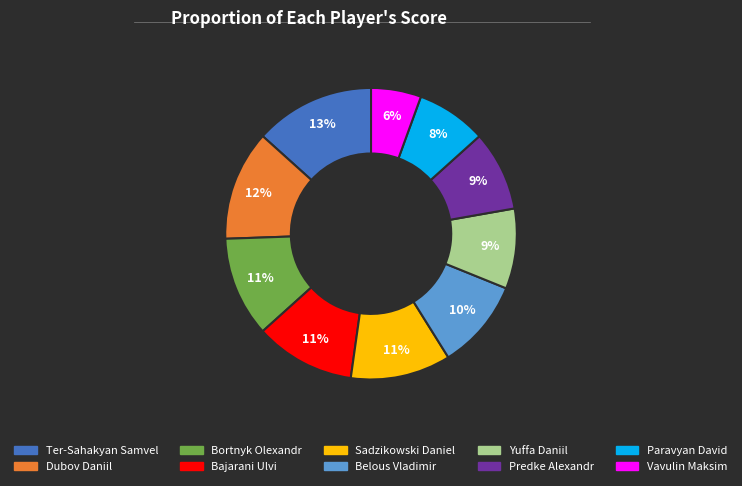

To the nearest percent, what is the difference between the Bajarani Ulvi and Predke Alexandr slice percentages?

2%